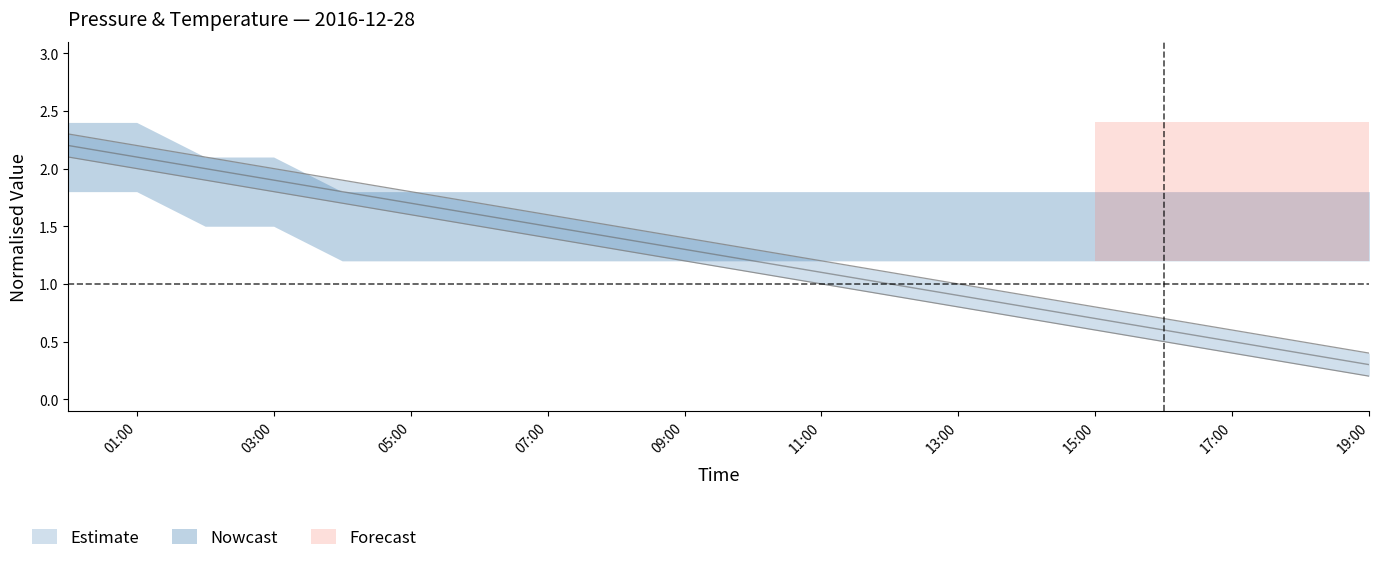

Is it true that mb_lower equals 2.1 at 00:00?

True